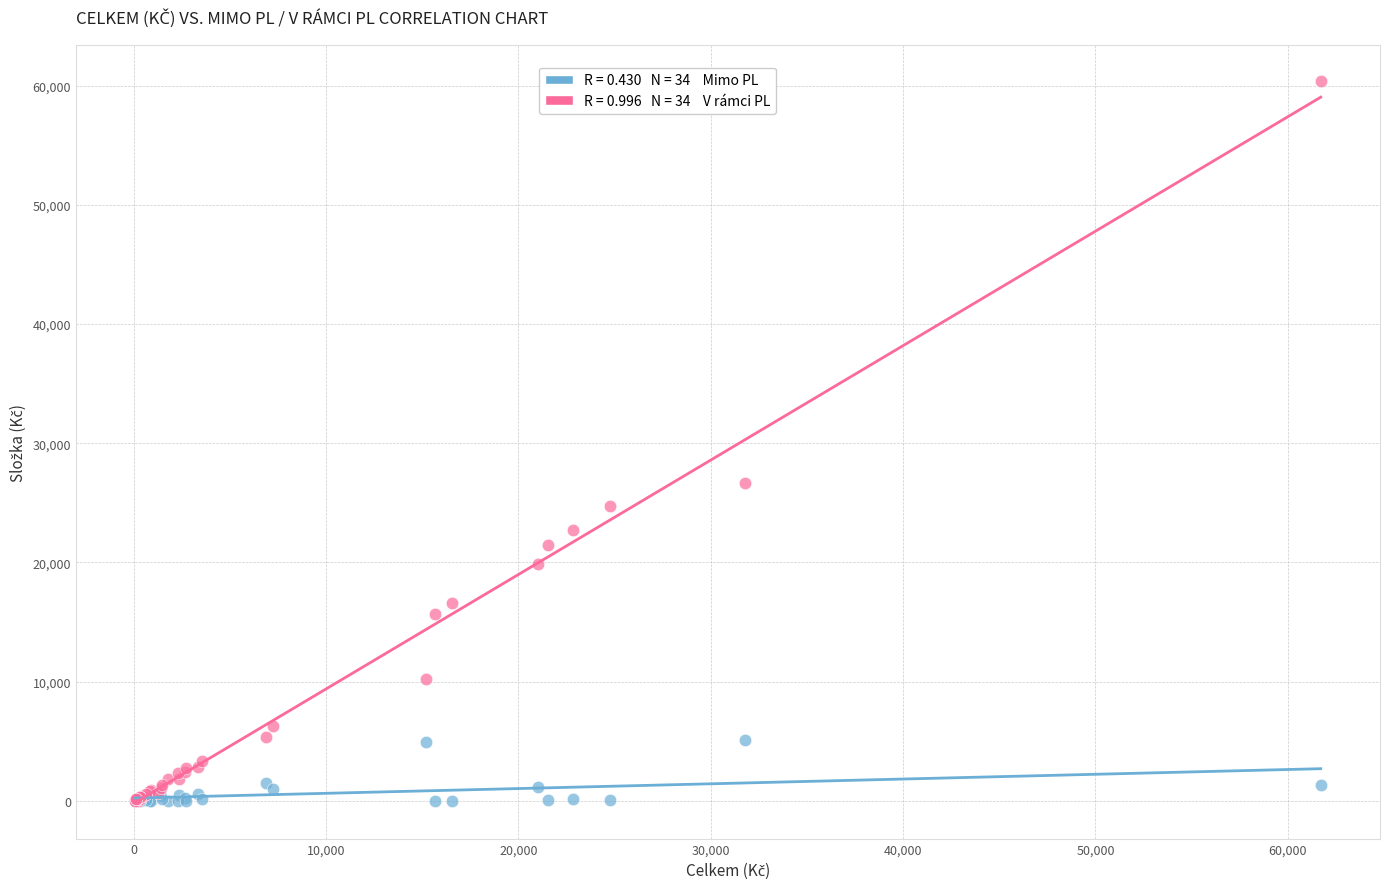

Across all series, what Y value is closest to 30192?

26673.5